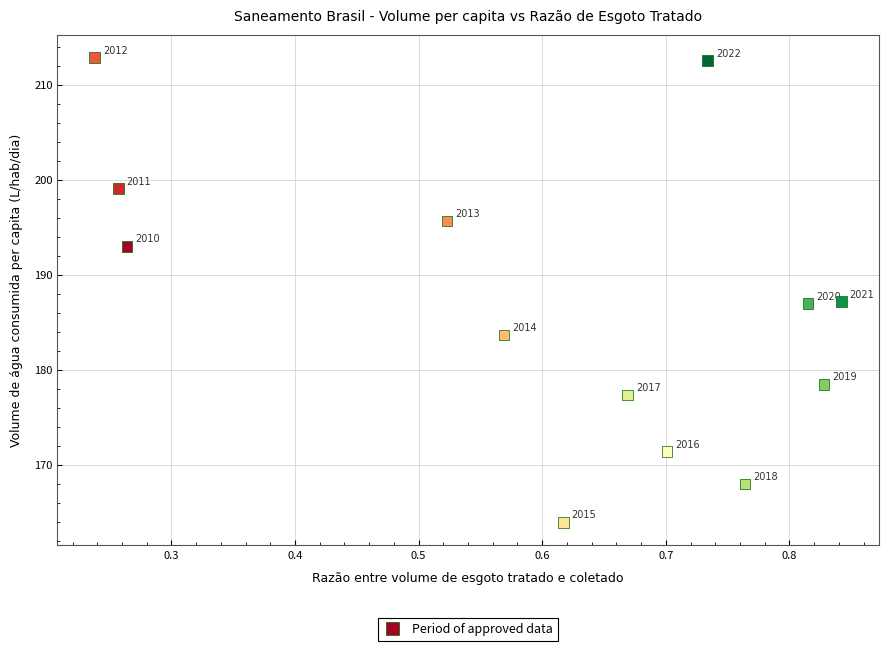

What Y value in the scatter plot is closest to 188?

187.2